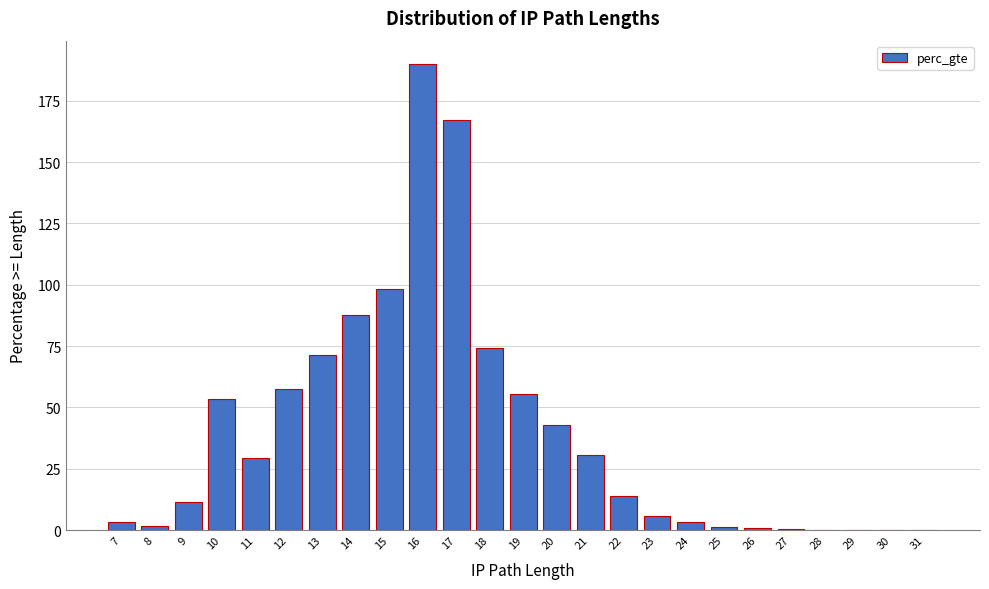

The value at 20 is 60.0. True or false?

False